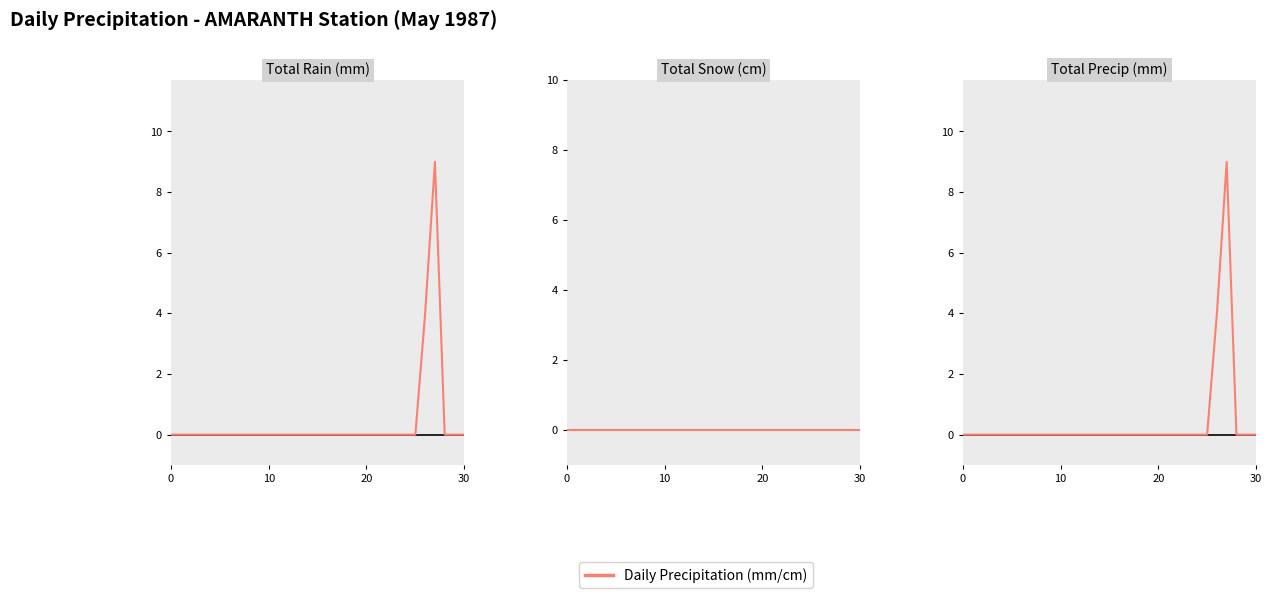

How many Total Rain (mm) values are between 0 and 1?

29